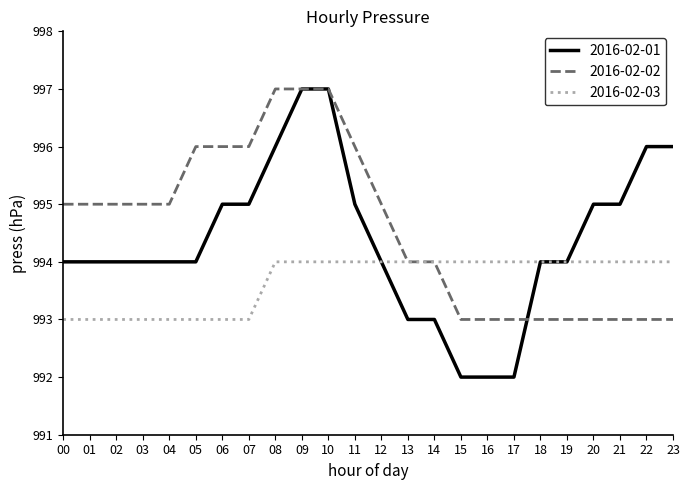

At 00, list the series in order from largest to smallest.

2016-02-02, 2016-02-01, 2016-02-03